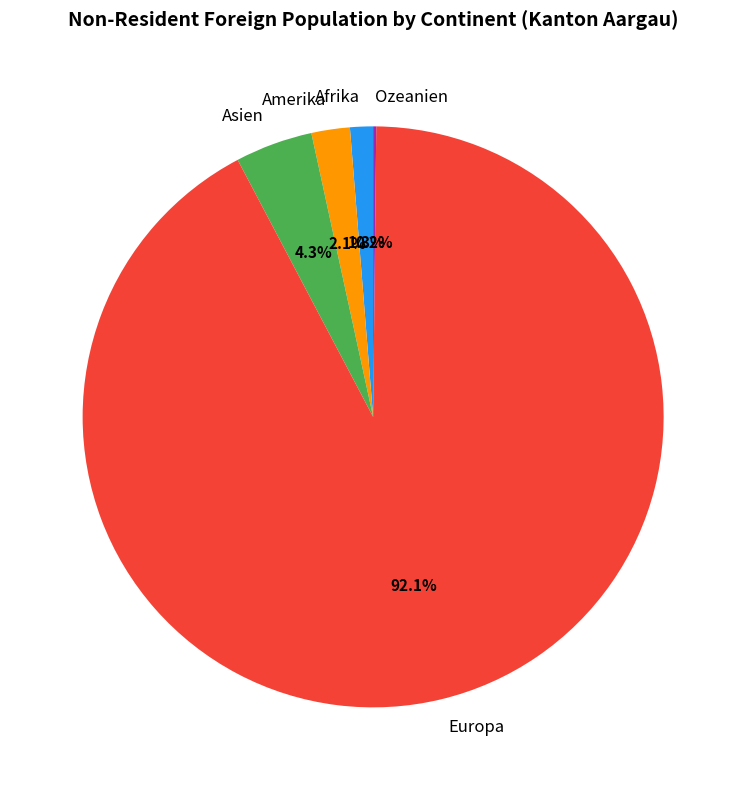

Is the sum of Europa and Afrika greater than half?

Yes